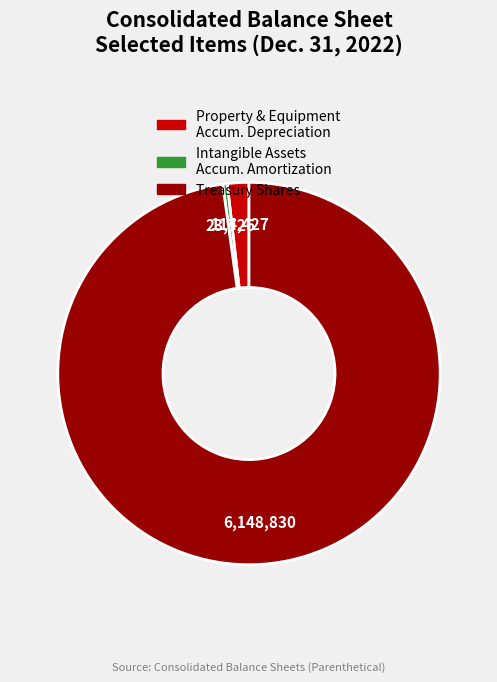

Is there any slice that represents more than half of the pie?

Yes